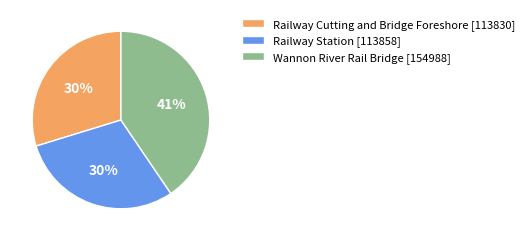

How many slices are in this pie chart?

3